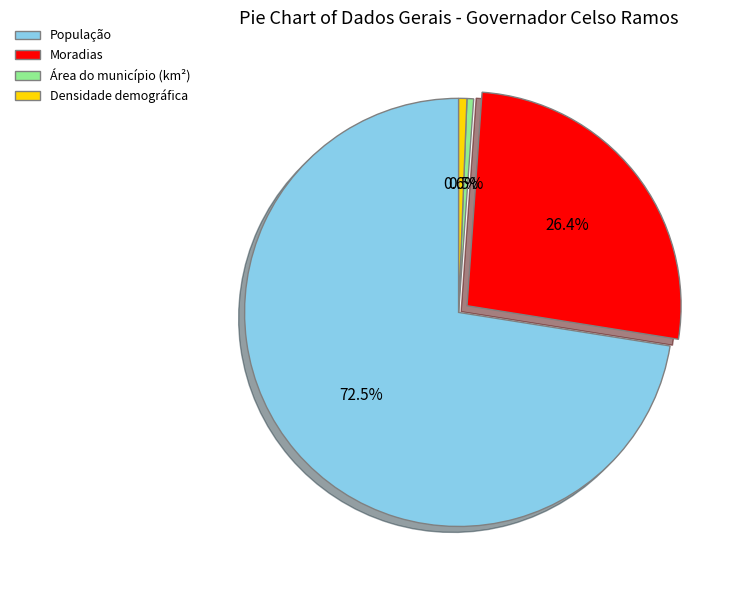

Combined, do Moradias and População account for over 50%?

Yes